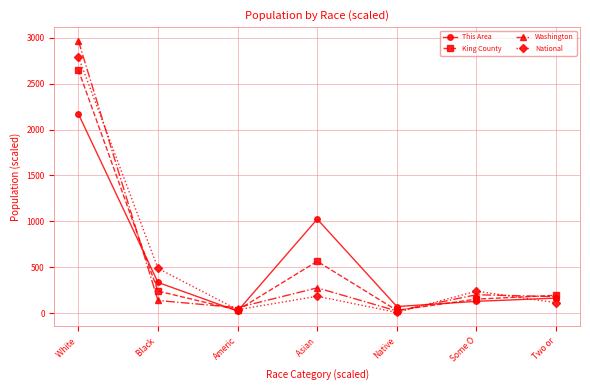

Which category has the highest value in the National series?

White 